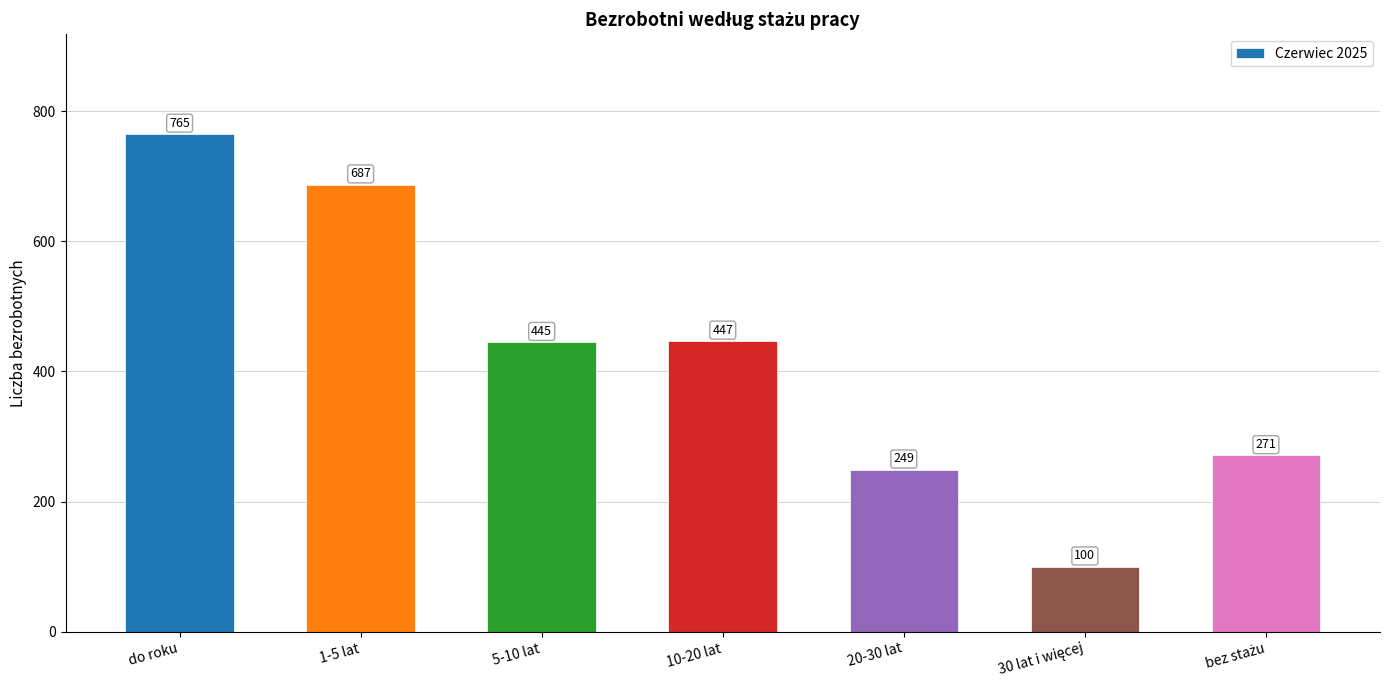

How many bars are there in total?

7